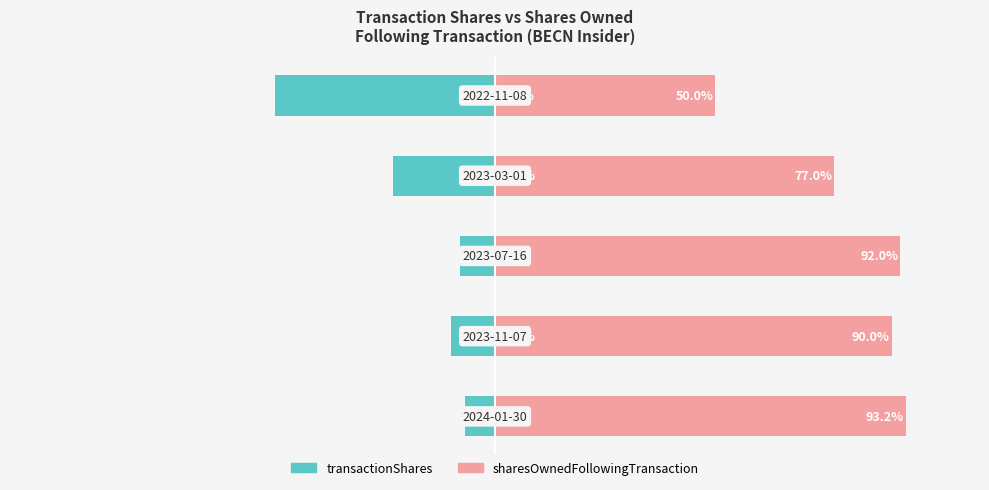

What is the difference between the highest and lowest values at −50?

100.0